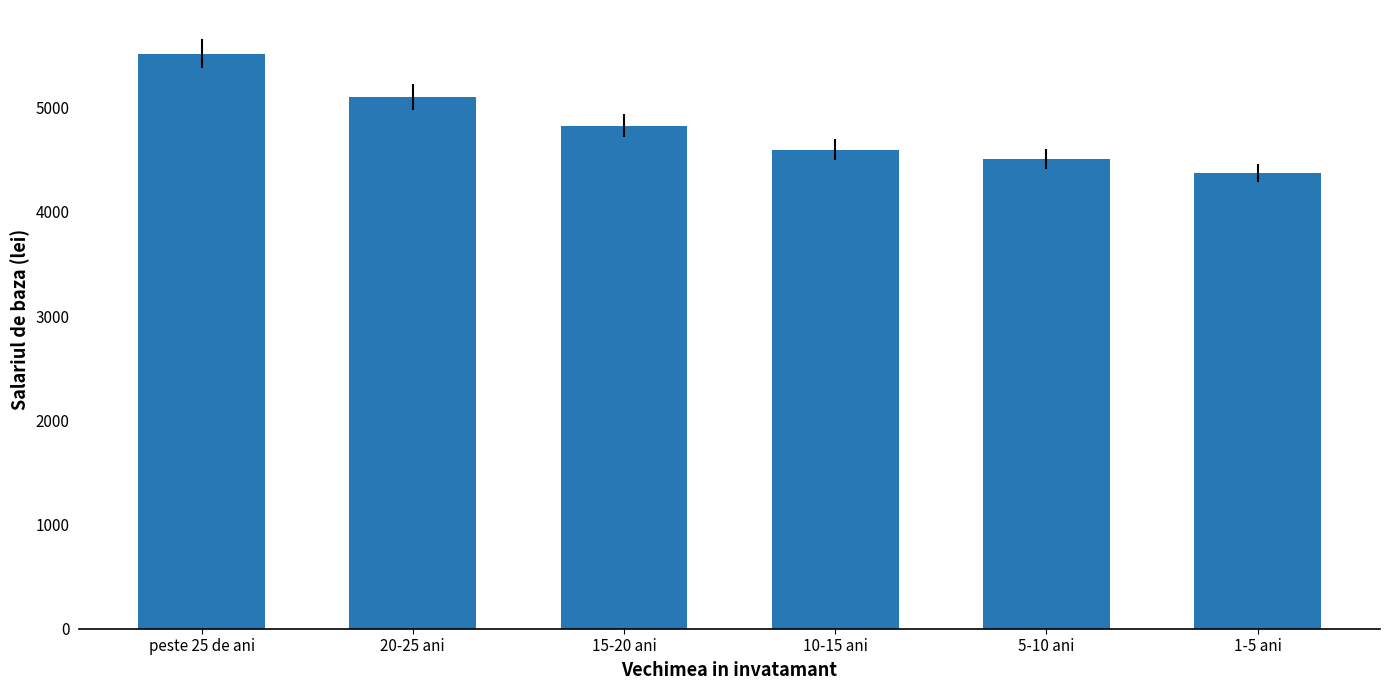

What is the label of the 3rd bar from the left?

15-20 ani